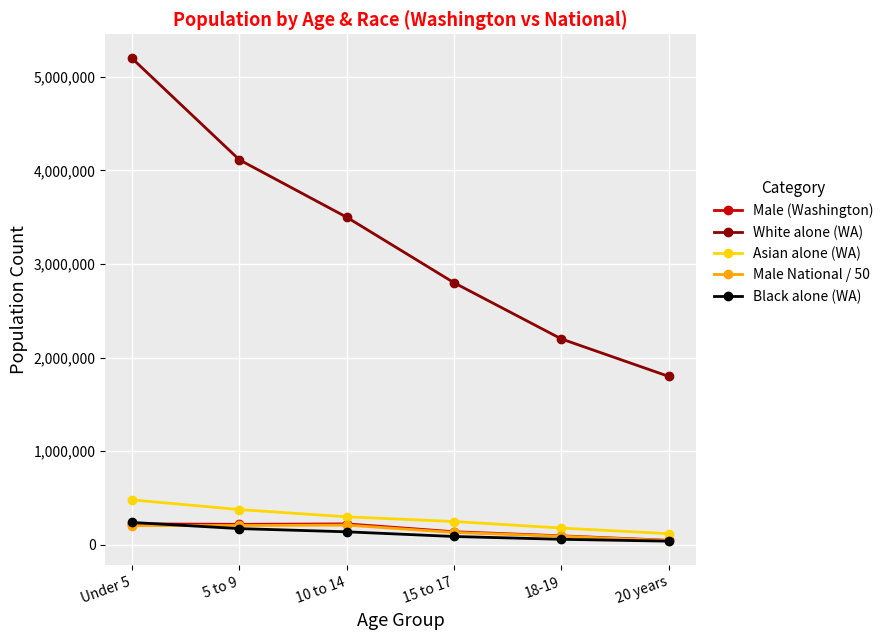

What is the label of the 4th point from the right?

10 to 14